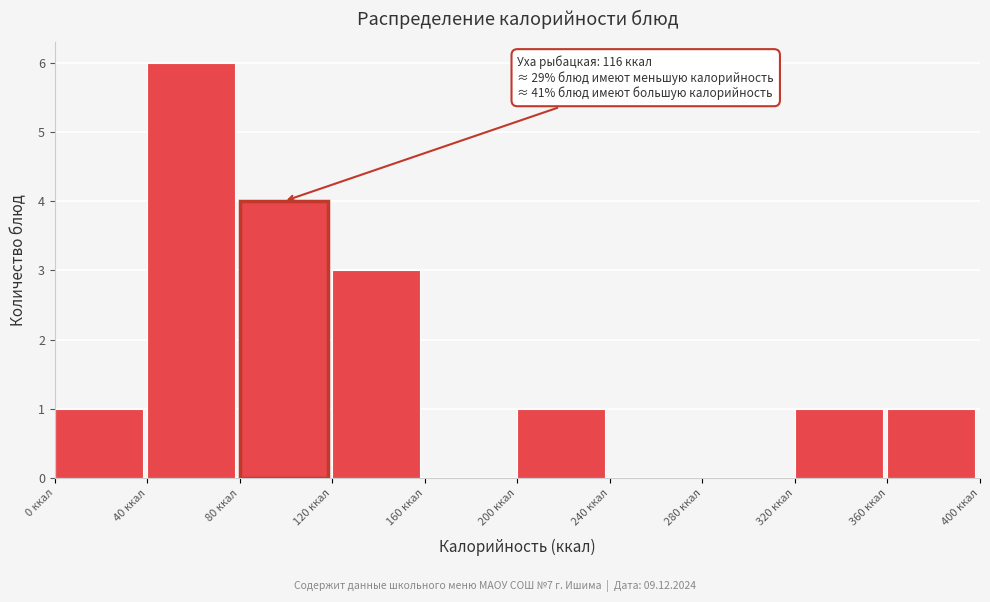

Which range on the x-axis has the tallest bar?

40 to 80